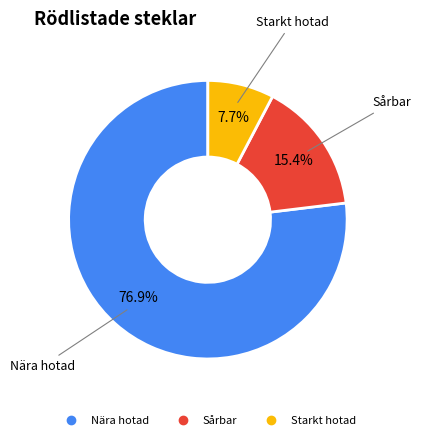

Which has a higher value, Starkt hotad or Nära hotad?

Nära hotad